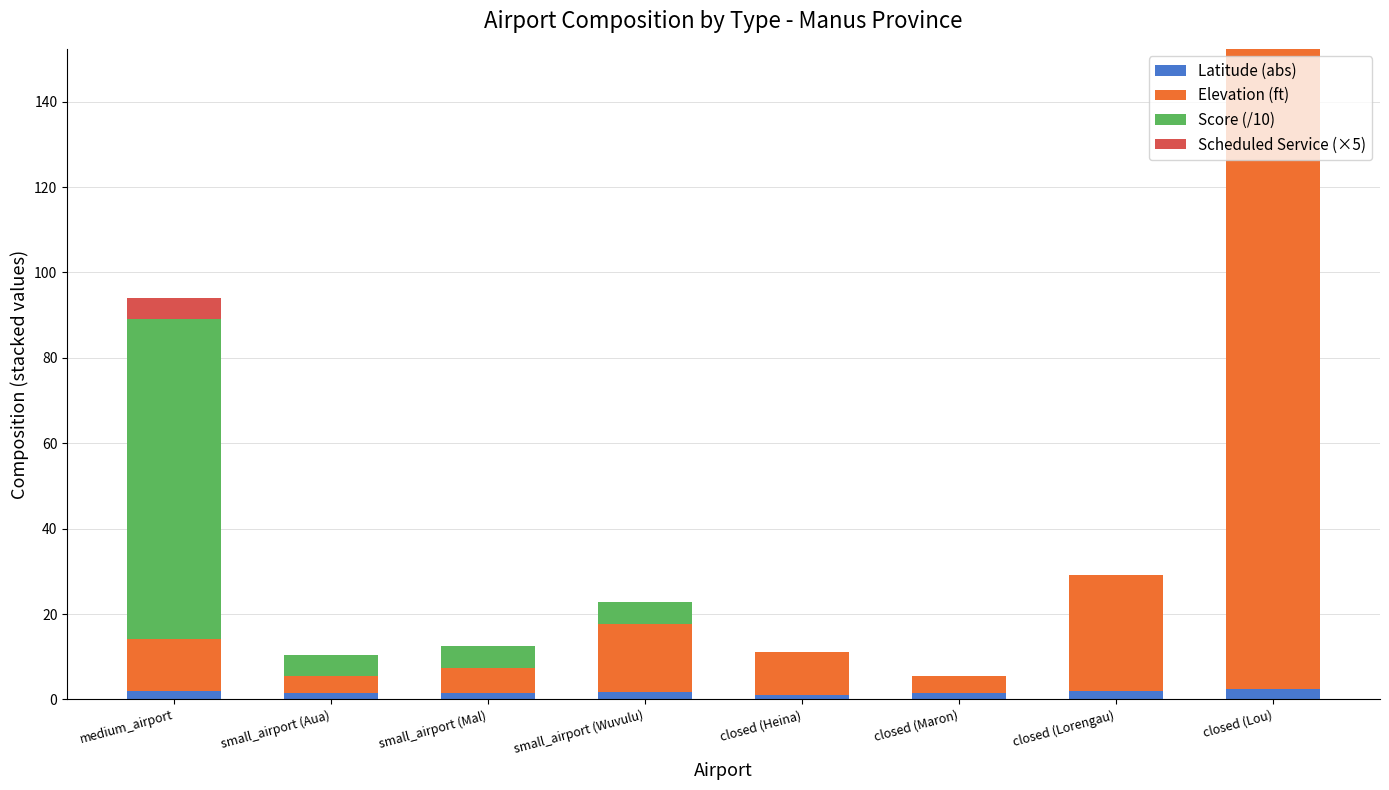

What is the sum of all Latitude (abs) values?

13.7